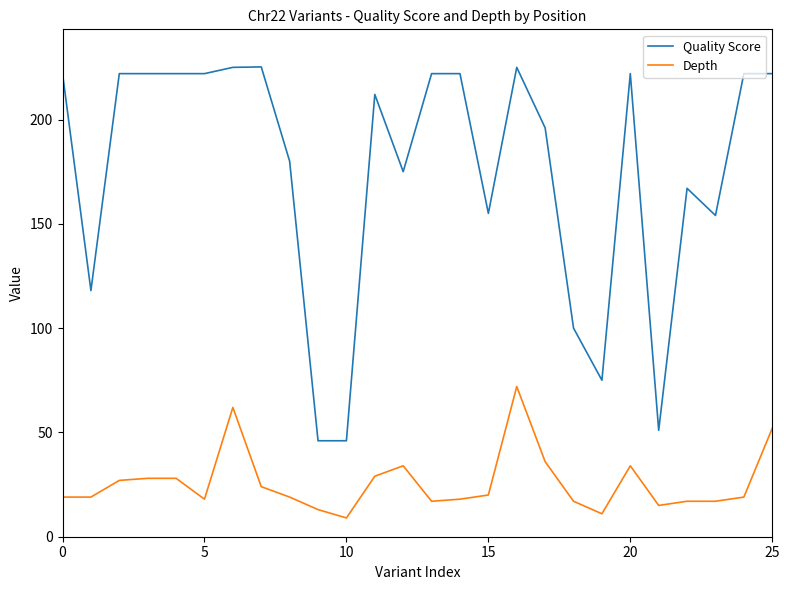

Which series has the largest range (max minus min)?

Quality Score